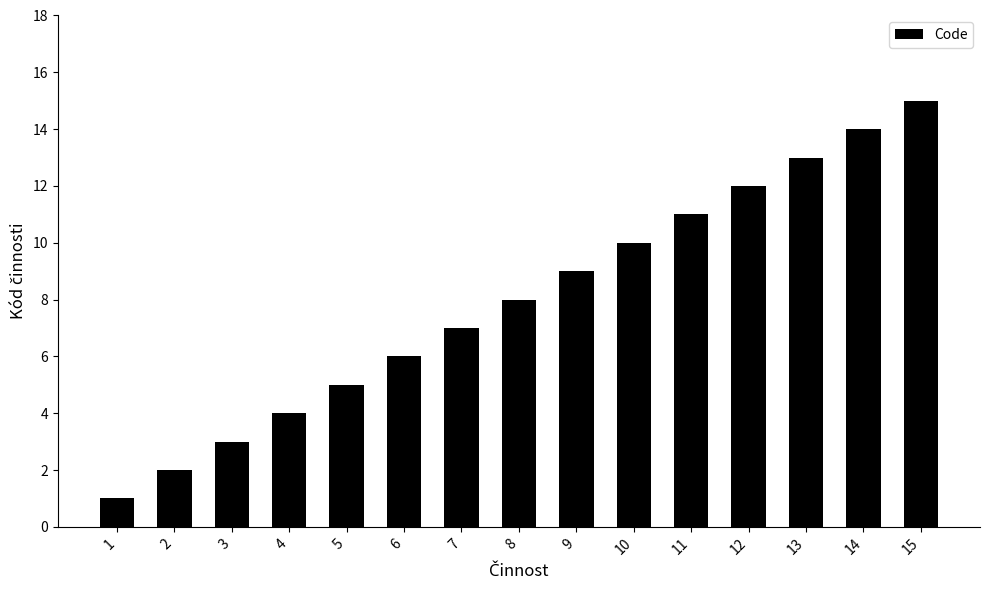

How many bars are there in total?

15